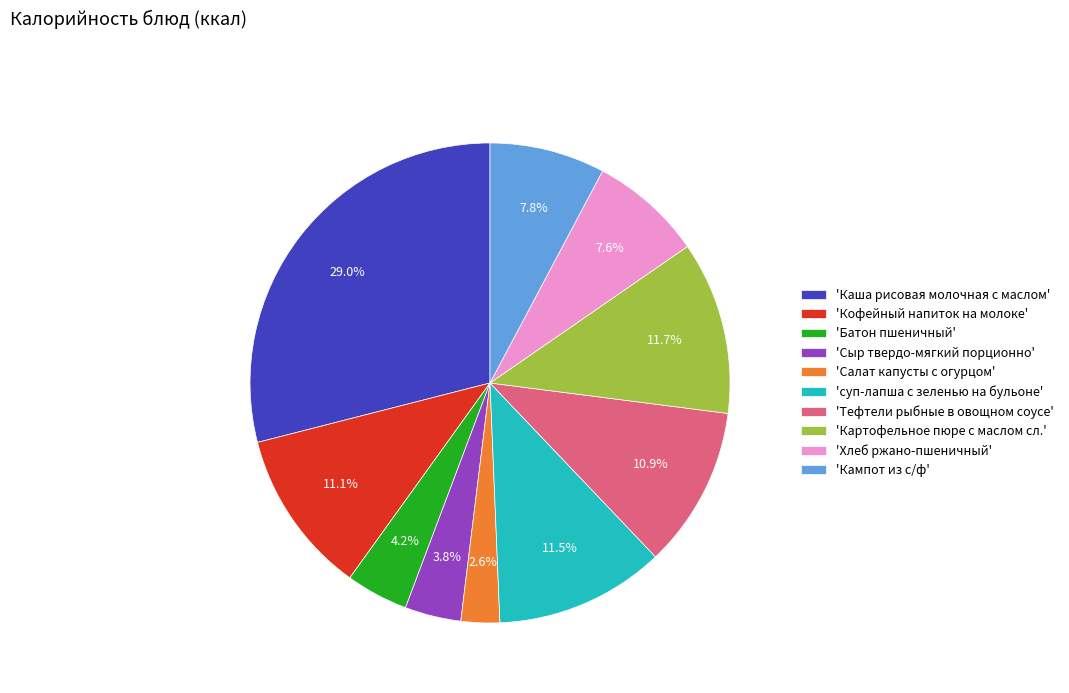

Combined, what portion of the pie is 'Картофельное пюре с маслом сл.' and 'Салат капусты с огурцом'?

14.3%